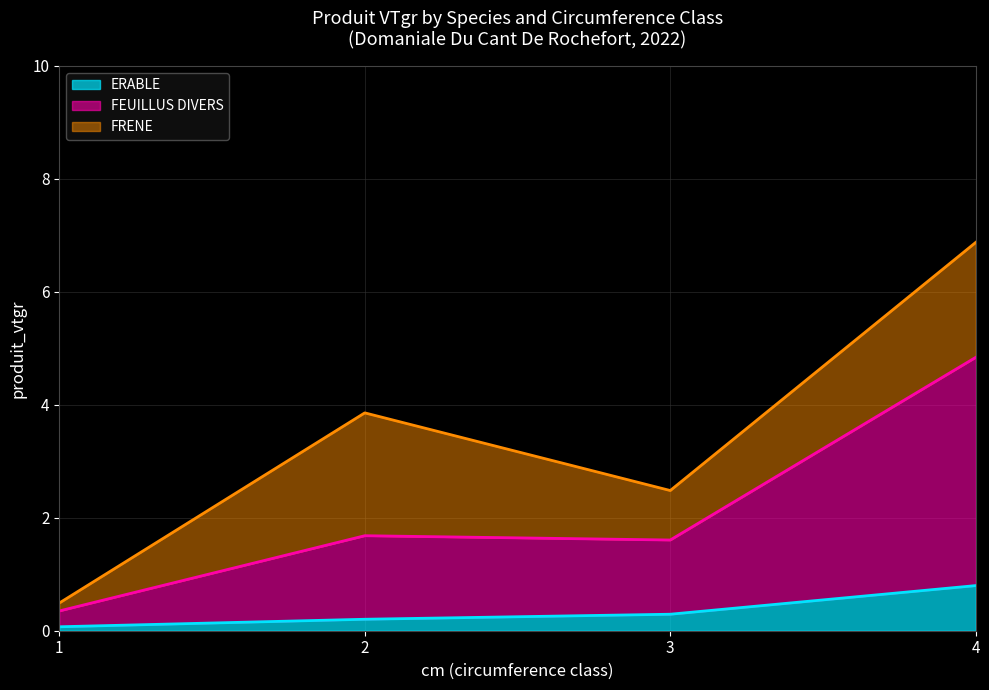

How many lines are shown in the chart?

3